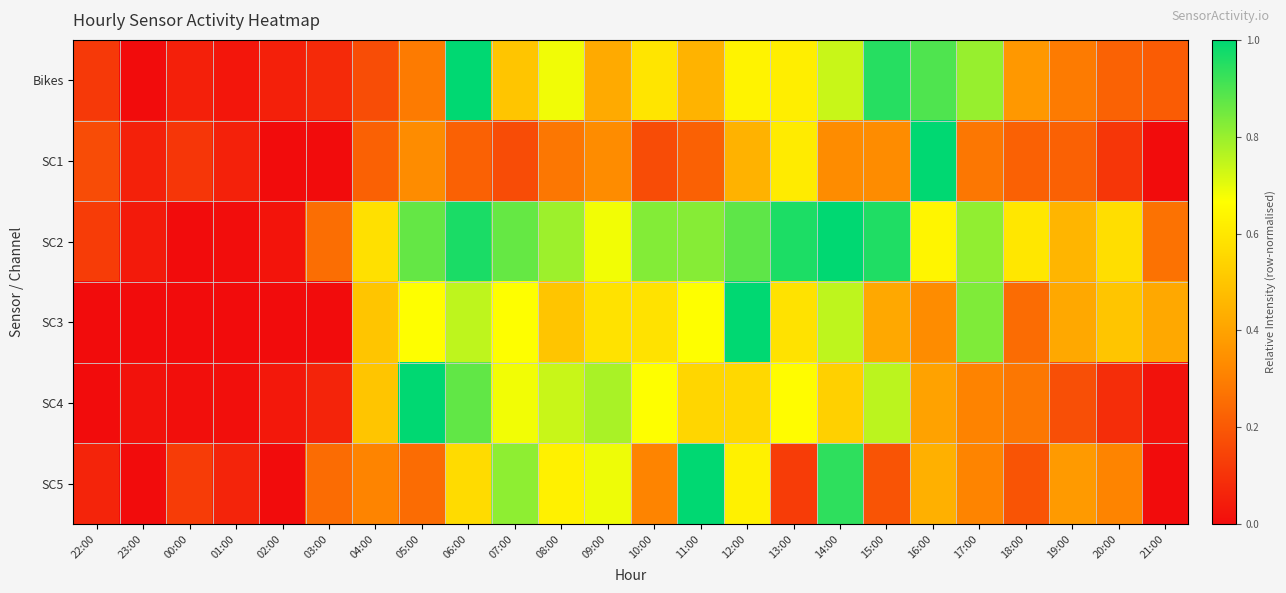

Count the number of categories in the chart.

24